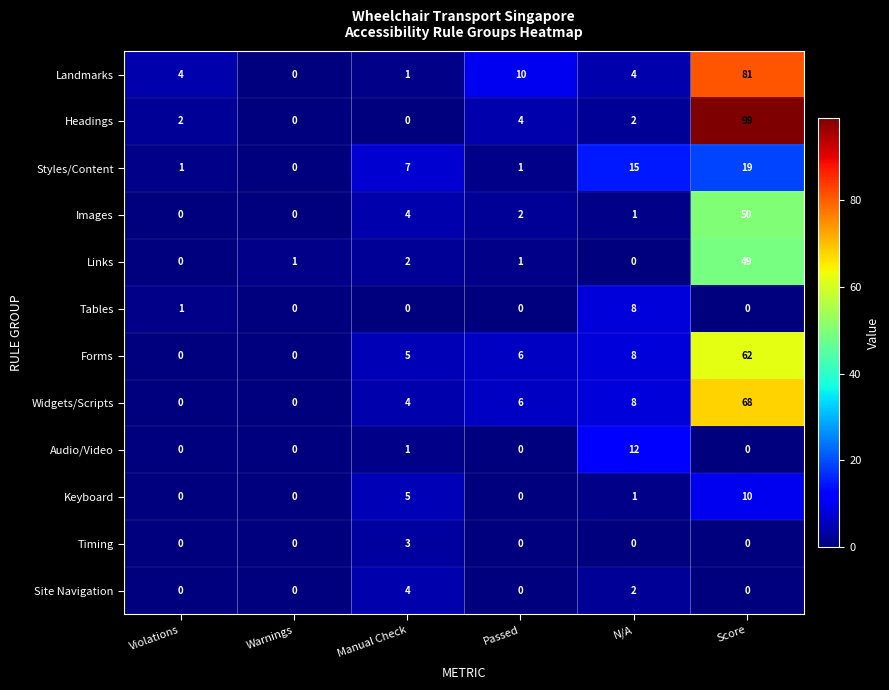

Which category has the highest value across all series?

Score